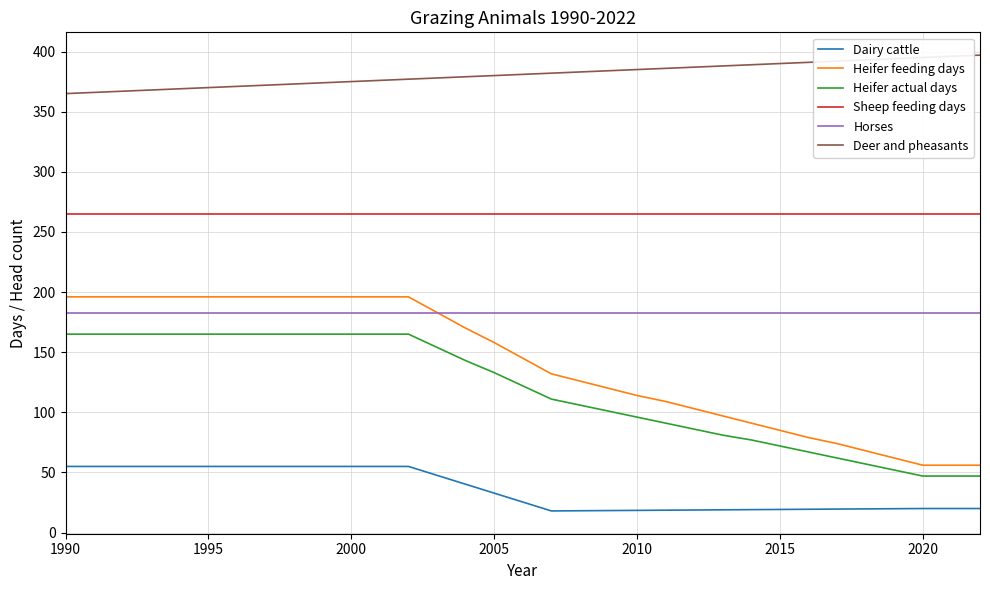

Which series has the largest total across all categories?

Deer and pheasants